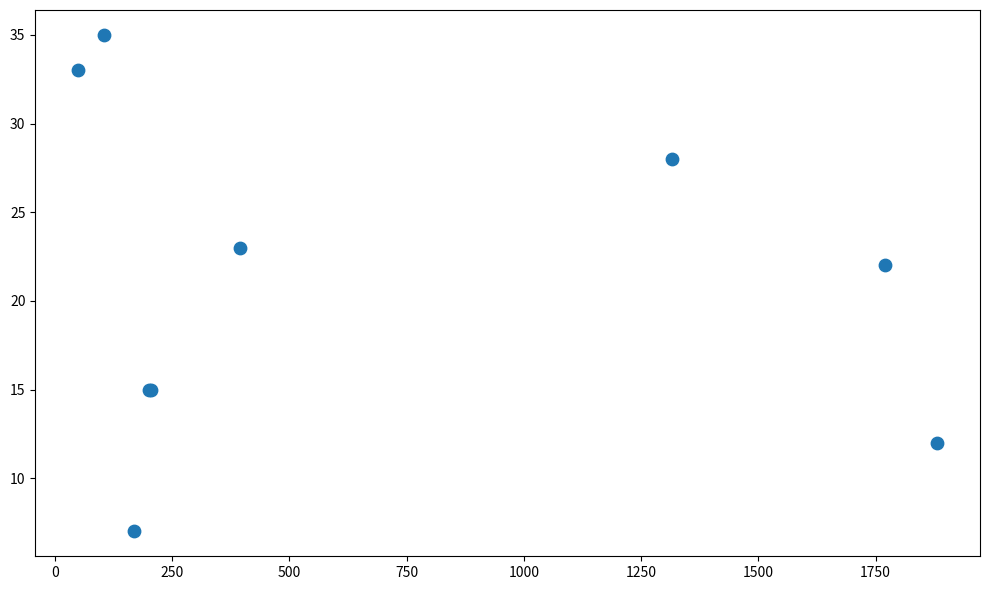

What Y value in the scatter plot is closest to 21?

22